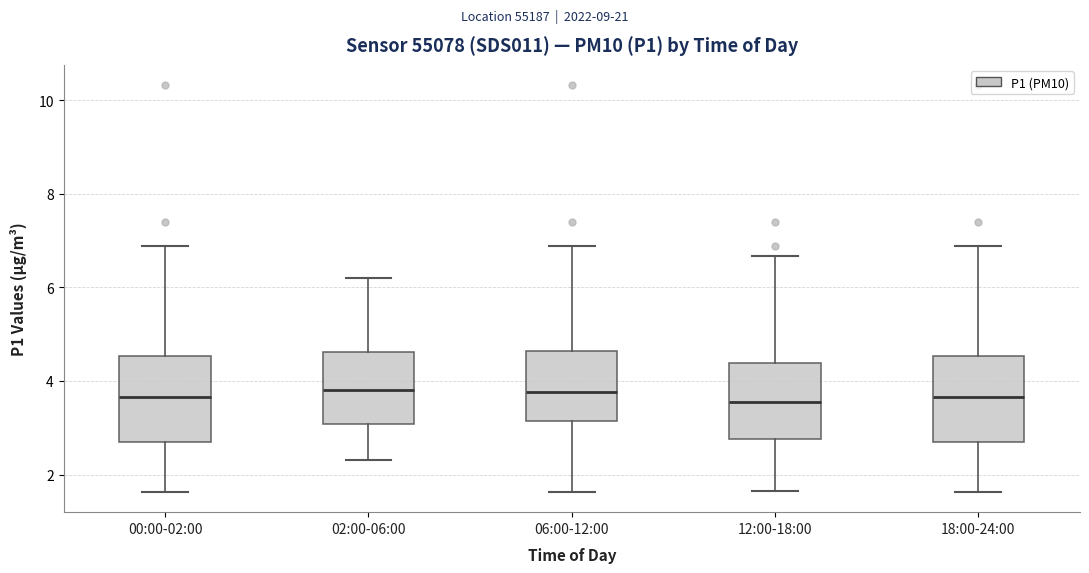

Where does the lower whisker of the box for 06:00-12:00 end on the y-axis? The values are not printed on the chart, so give them approximately, as read against the axis.

1.6